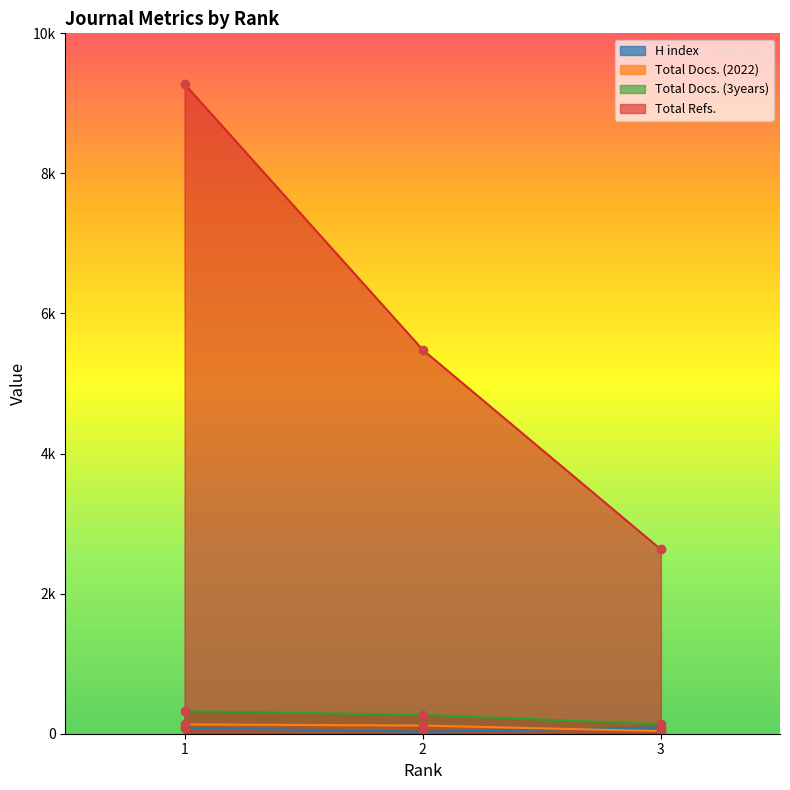

What is the difference between the highest and lowest values at 1?

9193